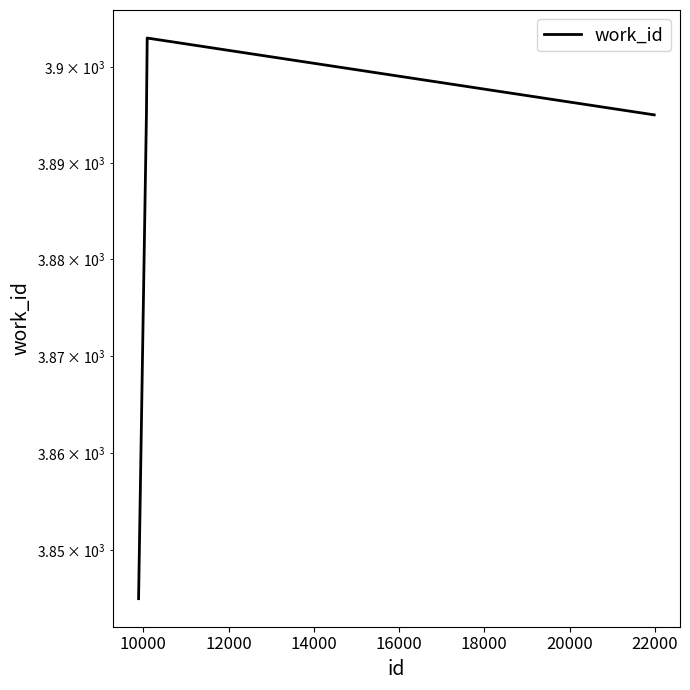

What is the value of the 2nd point from the left?

3895